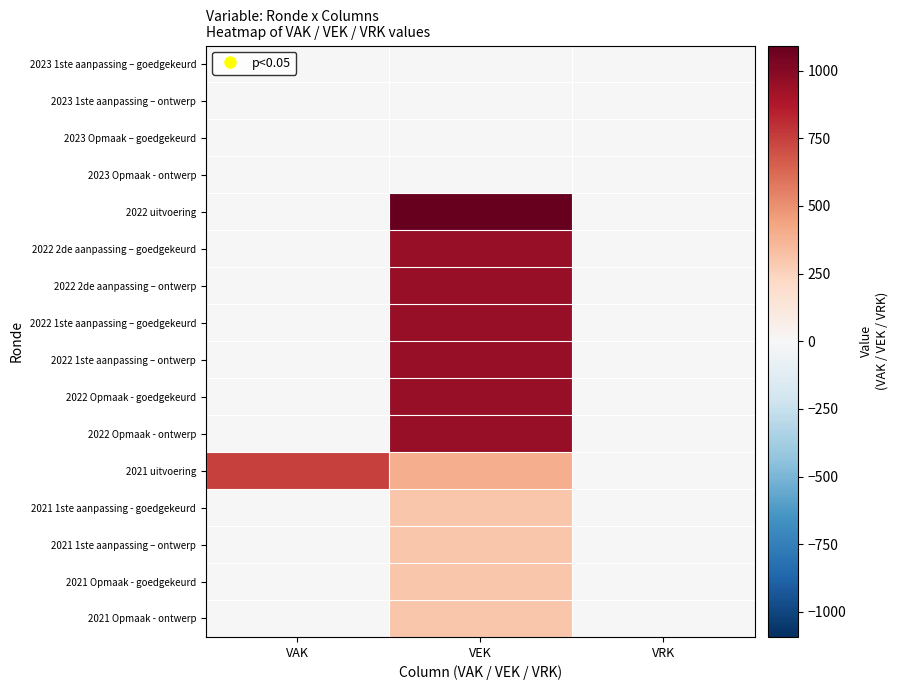

Reading right to left, what are all the values shown in this chart?

2023 1ste aanpassing – goedgekeurd: VRK=0	VEK=0	VAK=0
2023 1ste aanpassing – ontwerp: VRK=0	VEK=0	VAK=0
2023 Opmaak – goedgekeurd: VRK=0	VEK=0	VAK=0
2023 Opmaak - ontwerp: VRK=0	VEK=0	VAK=0
2022 uitvoering: VRK=0	VEK=1093	VAK=0
2022 2de aanpassing – goedgekeurd: VRK=0	VEK=950	VAK=0
2022 2de aanpassing – ontwerp: VRK=0	VEK=950	VAK=0
2022 1ste aanpassing – goedgekeurd: VRK=0	VEK=950	VAK=0
2022 1ste aanpassing – ontwerp: VRK=0	VEK=950	VAK=0
2022 Opmaak - goedgekeurd: VRK=0	VEK=950	VAK=0
2022 Opmaak - ontwerp: VRK=0	VEK=950	VAK=0
2021 uitvoering: VRK=0	VEK=395	VAK=750
2021 1ste aanpassing - goedgekeurd: VRK=0	VEK=300	VAK=0
2021 1ste aanpassing – ontwerp: VRK=0	VEK=300	VAK=0
2021 Opmaak - goedgekeurd: VRK=0	VEK=300	VAK=0
2021 Opmaak - ontwerp: VRK=0	VEK=300	VAK=0